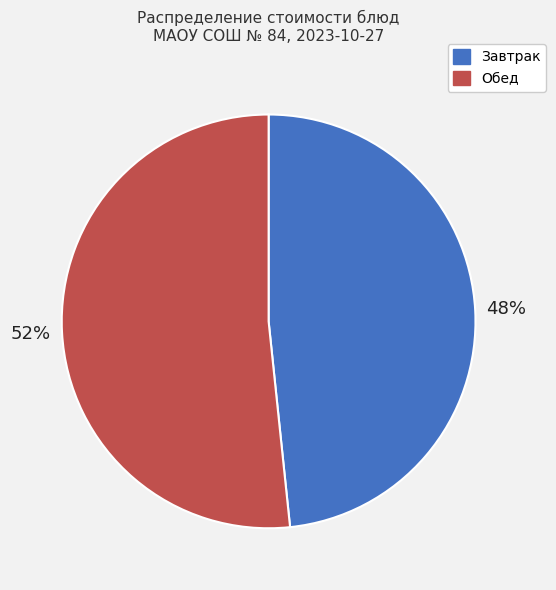

To the nearest percent, what percentage of the pie is Завтрак?

48%